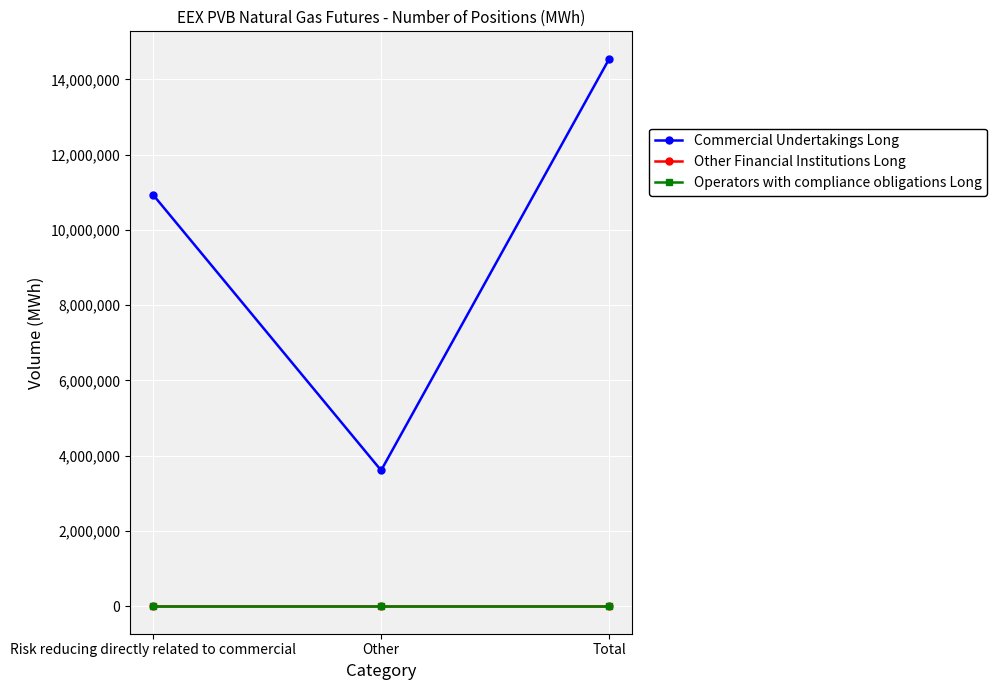

Does the chart have visible grid lines?

Yes